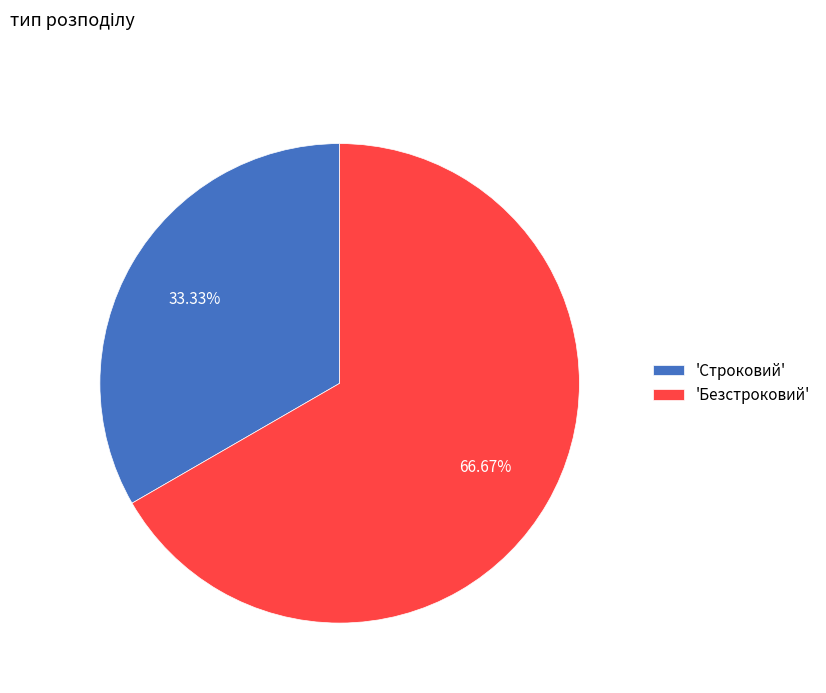

What is the ratio of the value at 'Строковий' to the value at 'Безстроковий'?

0.5